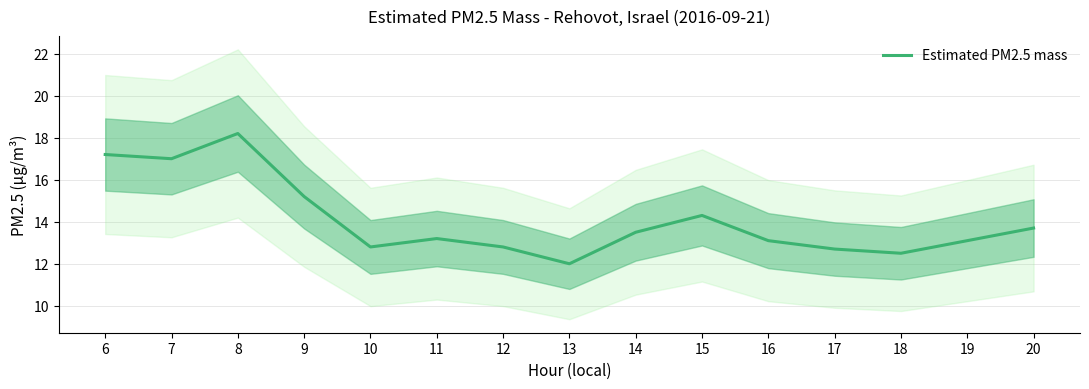

What is the greatest value displayed?

18.2